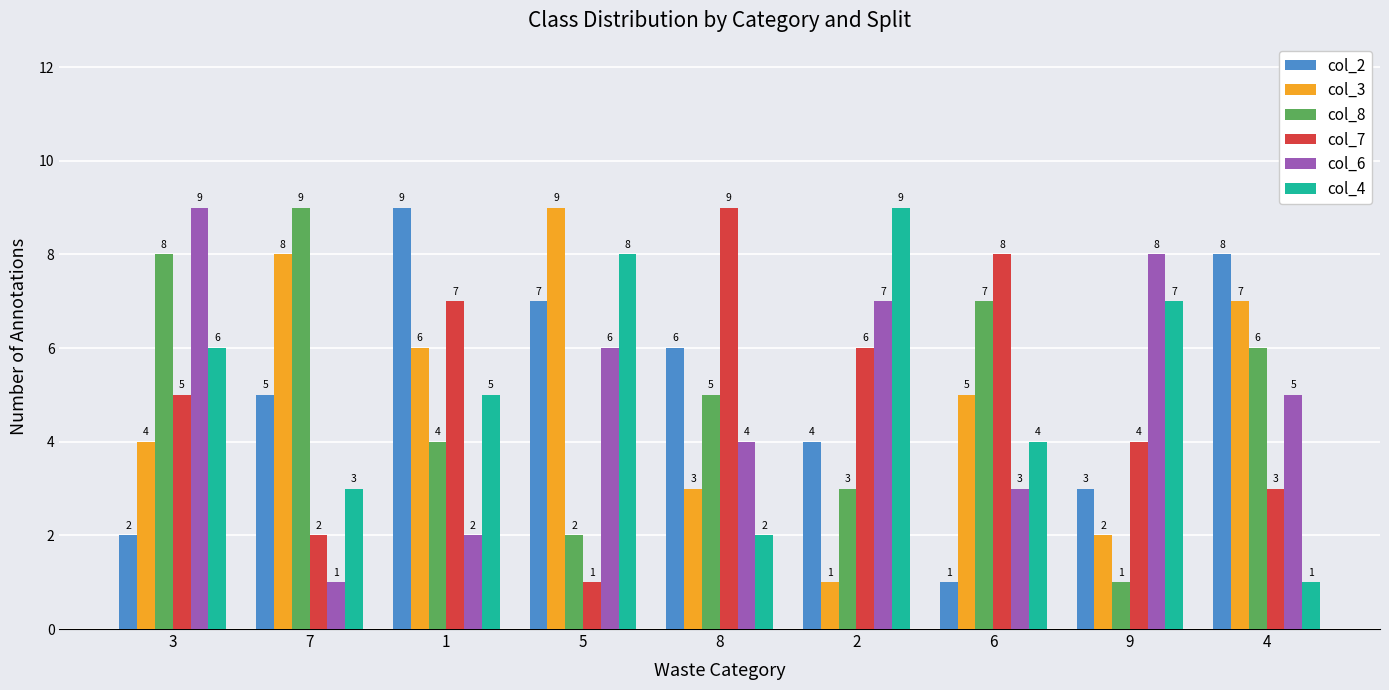

Between 5 and 2, which series saw the biggest shift?

col_3